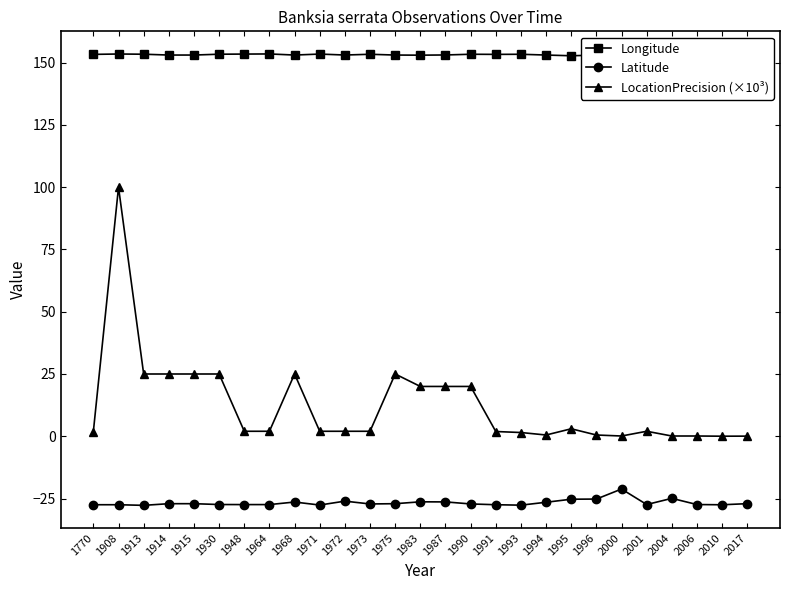

Does the chart have visible grid lines?

No